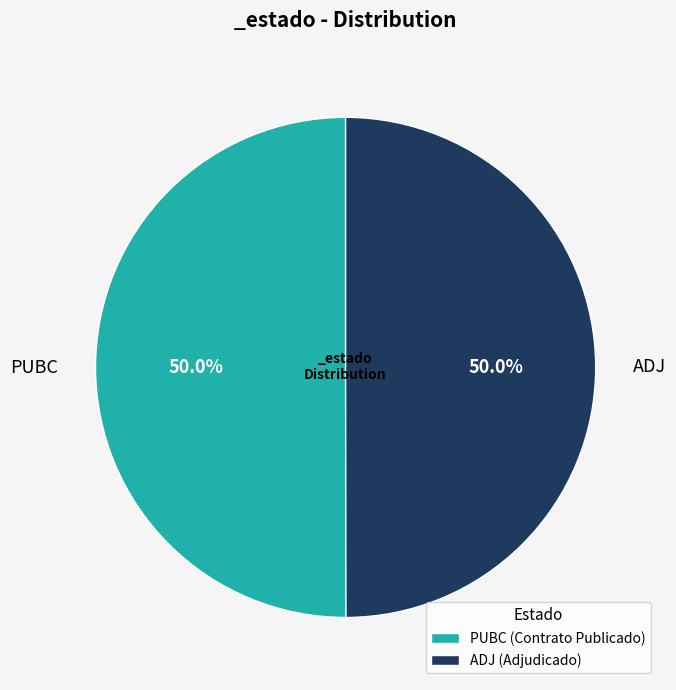

What percentage is the ADJ slice, to the nearest percent?

50%